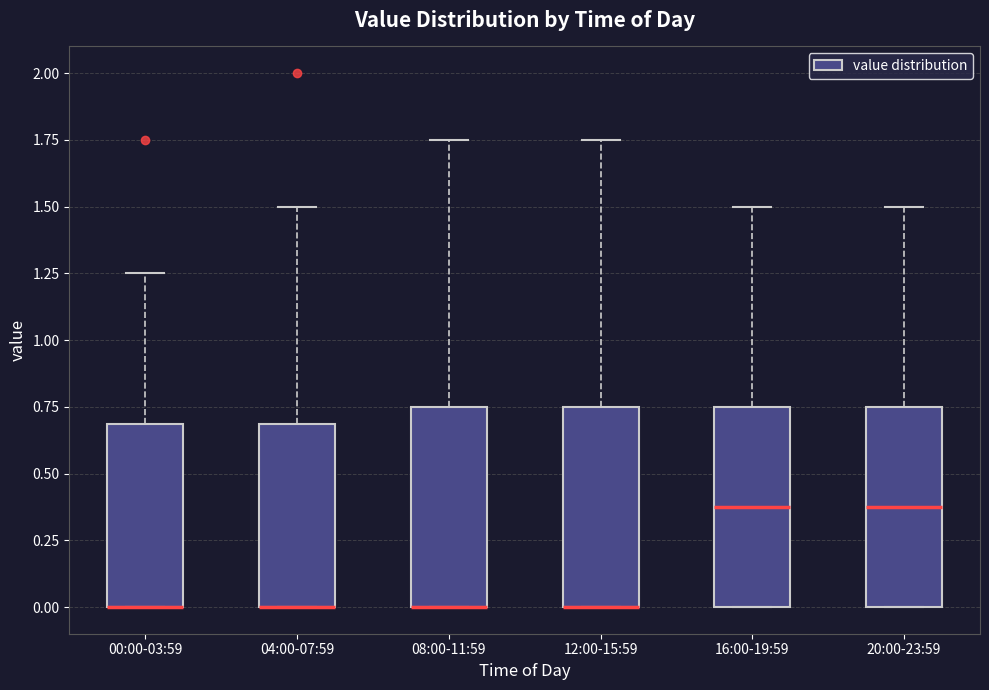

Where is the upper edge of the box for 16:00-19:59 on the y-axis? The values are not printed on the chart, so give them approximately, as read against the axis.

0.75